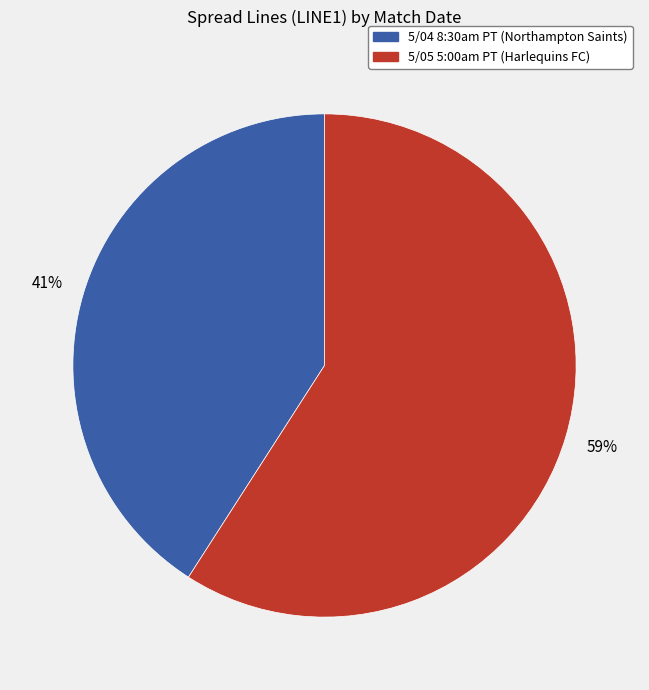

Between 5/04 8:30am PT (Northampton Saints) and 5/05 5:00am PT (Harlequins FC), which is larger?

5/05 5:00am PT (Harlequins FC)